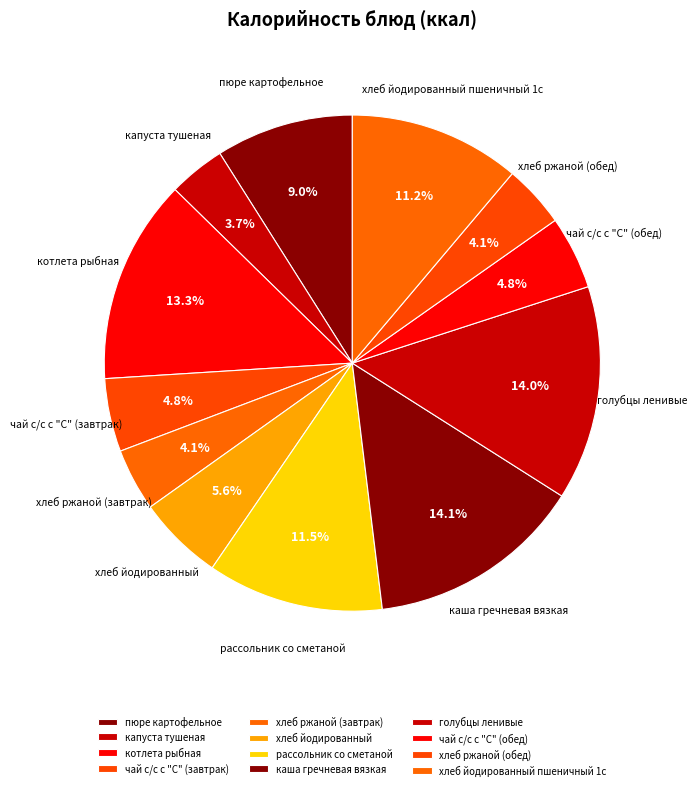

Does хлеб ржаной (завтрак) account for over 50% of the chart?

No